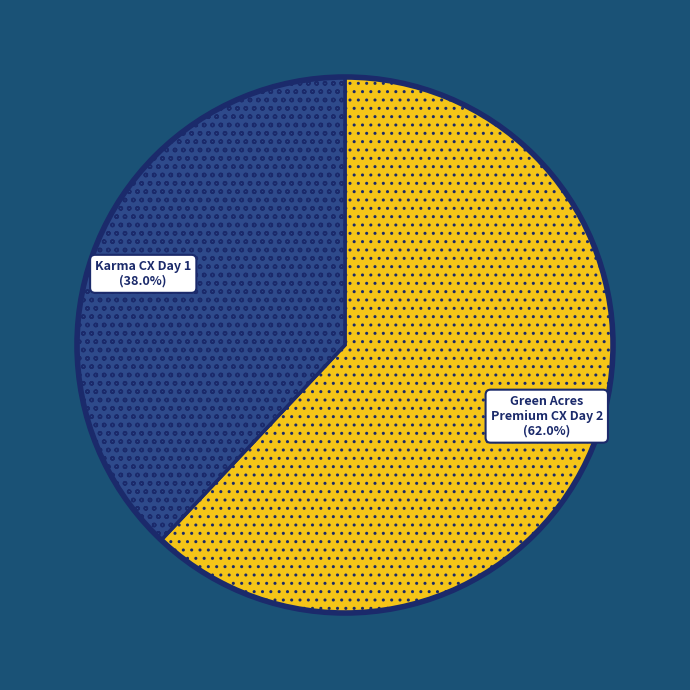

What is the ratio of the value at Green Acres Premium CX Day 2 to the value at Karma CX Day 1?

1.6